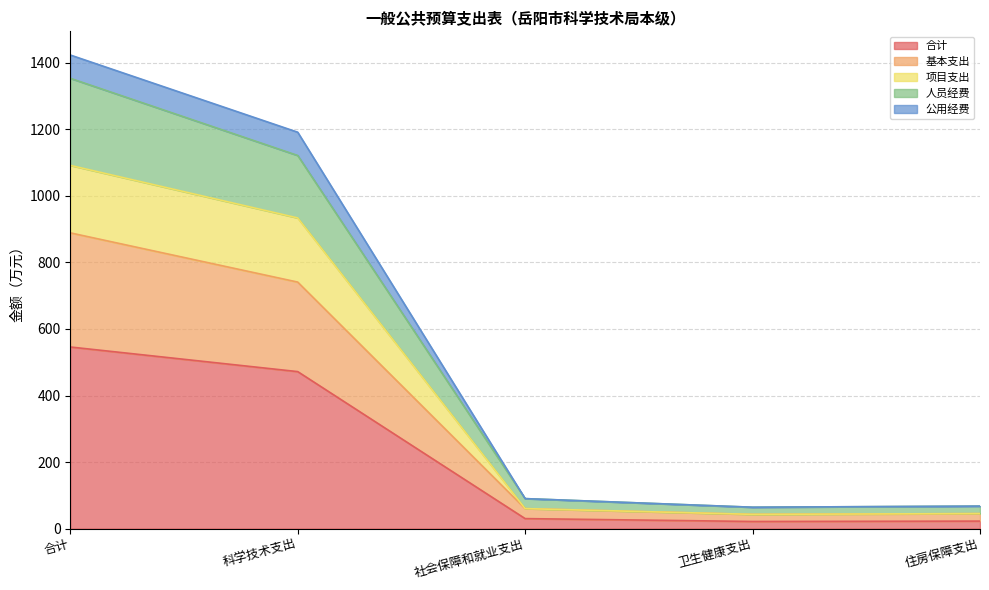

Between 社会保障和就业支出 and 住房保障支出, which is larger?

社会保障和就业支出